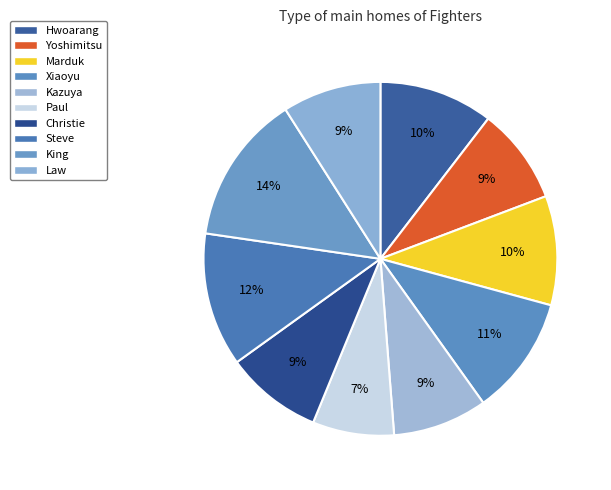

What is the largest slice in the pie chart?

King